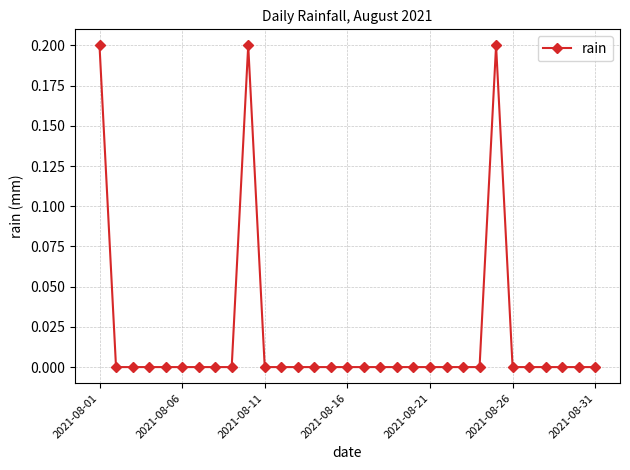

What is the sum of all values?

0.6